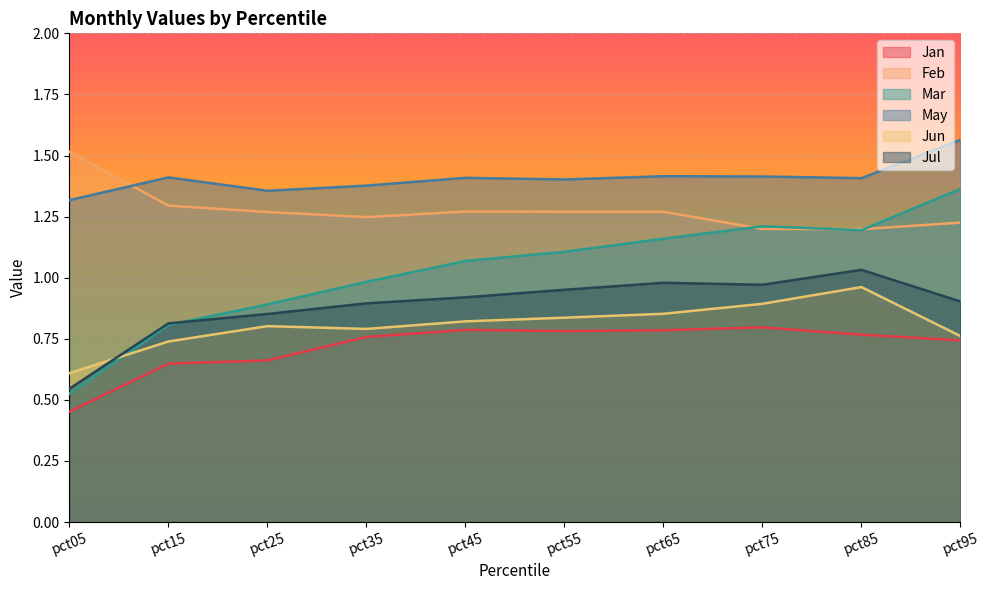

At which category does the chart reach its peak across all series?

pct95